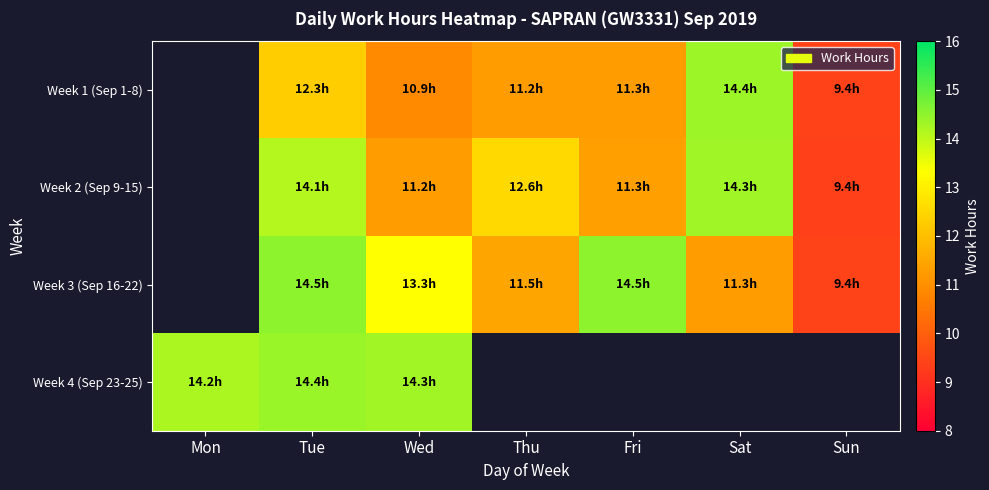

Is the value of Week 1 (Sep 1-8) at Wed greater than the value of Week 4 (Sep 23-25) at Thu?

No